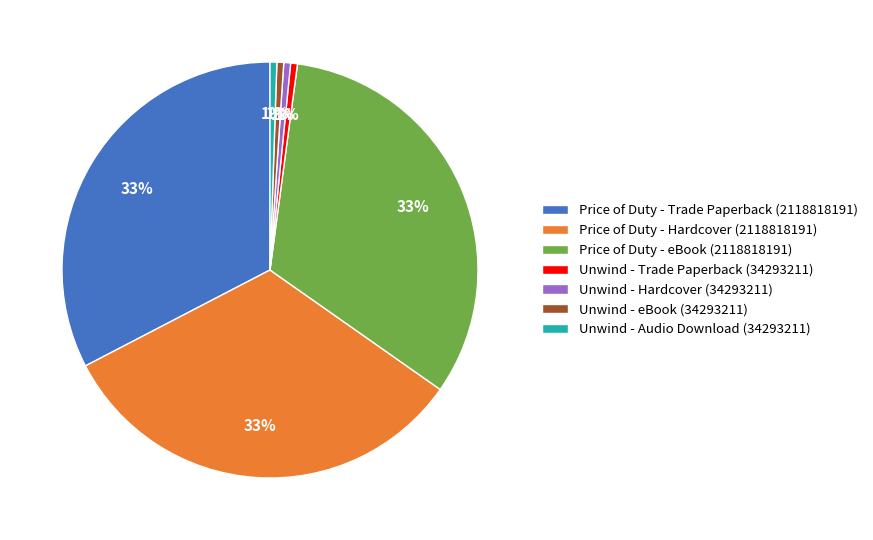

To the nearest percent, what is the average slice percentage?

14%